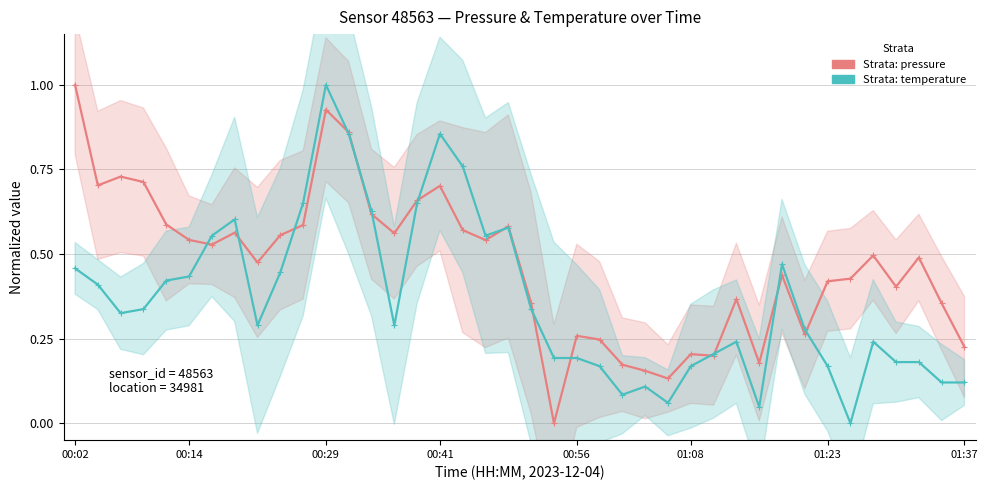

List the series in order of their overall mean, highest first.

pressure (normalized), temperature (normalized)